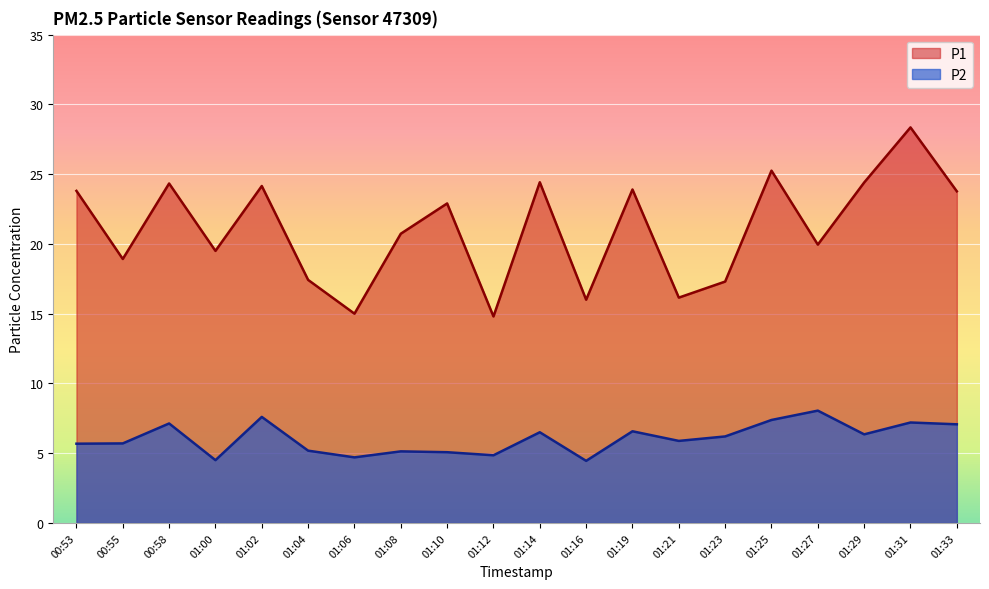

What is the sum of all P1 values?

421.0